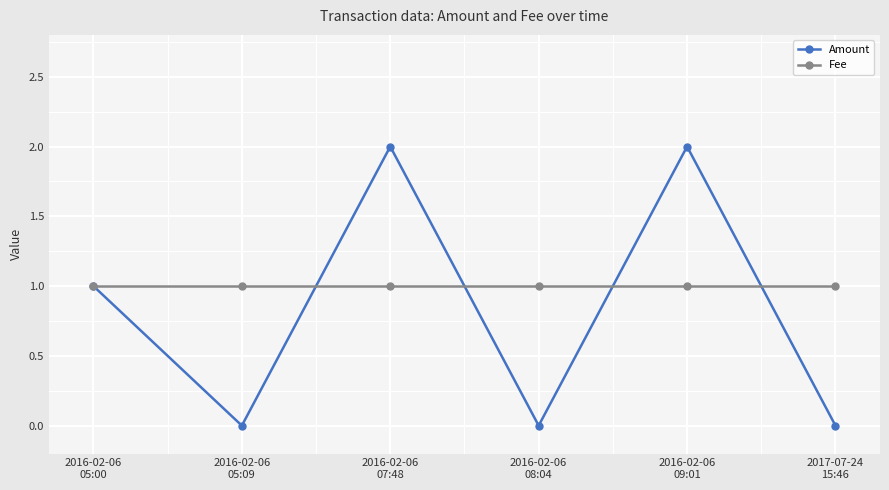

True or false: Amount and Fee cross at least once.

True